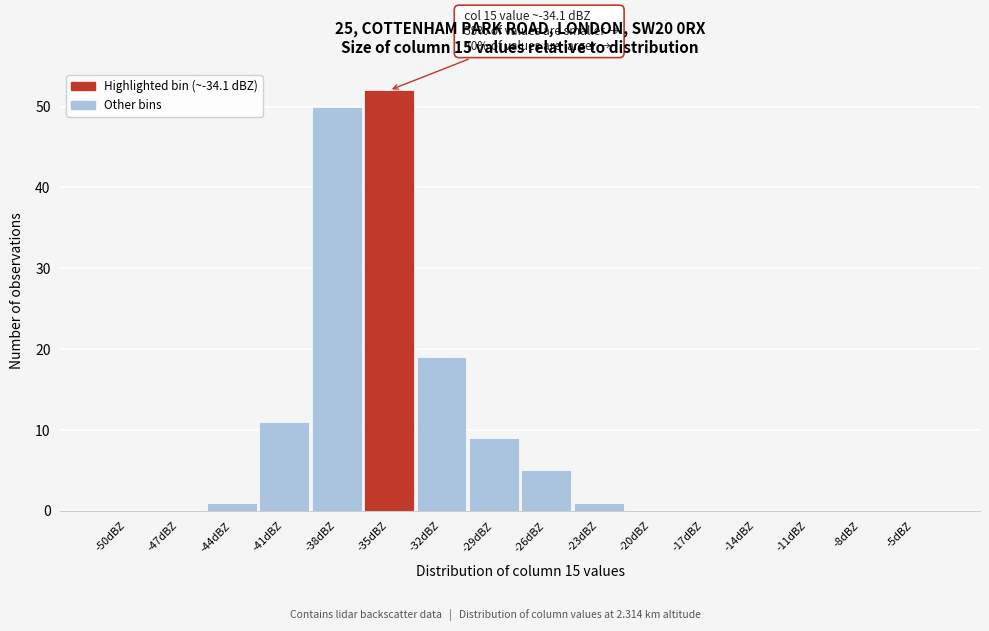

Reading right to left, extract all data points from this chart.

-5dBZ=0	-8dBZ=0	-11dBZ=0	-14dBZ=0	-17dBZ=0	-20dBZ=0	-23dBZ=1	-26dBZ=5	-29dBZ=9	-32dBZ=19	-35dBZ=52	-38dBZ=50	-41dBZ=11	-44dBZ=1	-47dBZ=0	-50dBZ=0